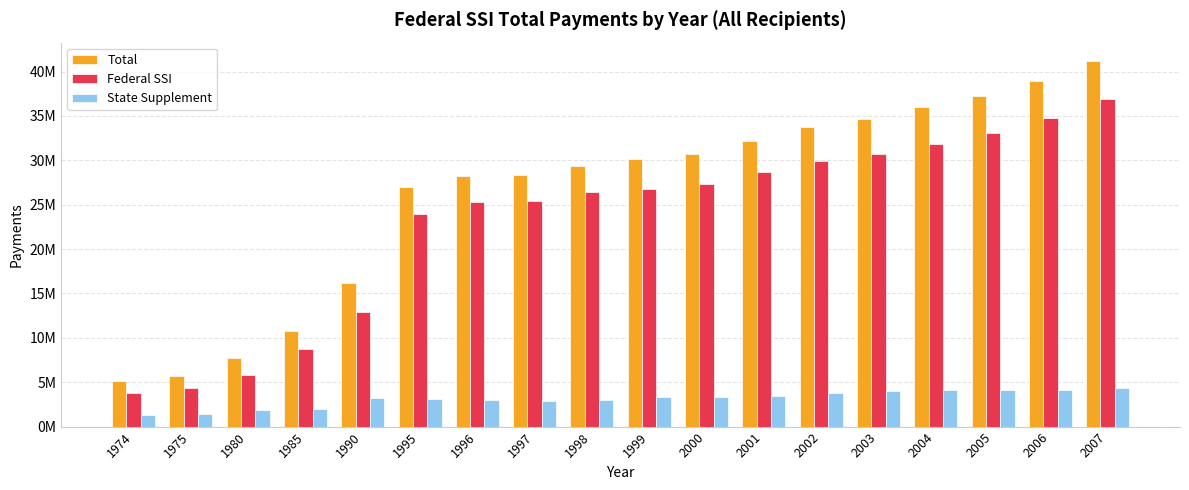

Between 1980 and 1999, which series saw the biggest shift?

Total